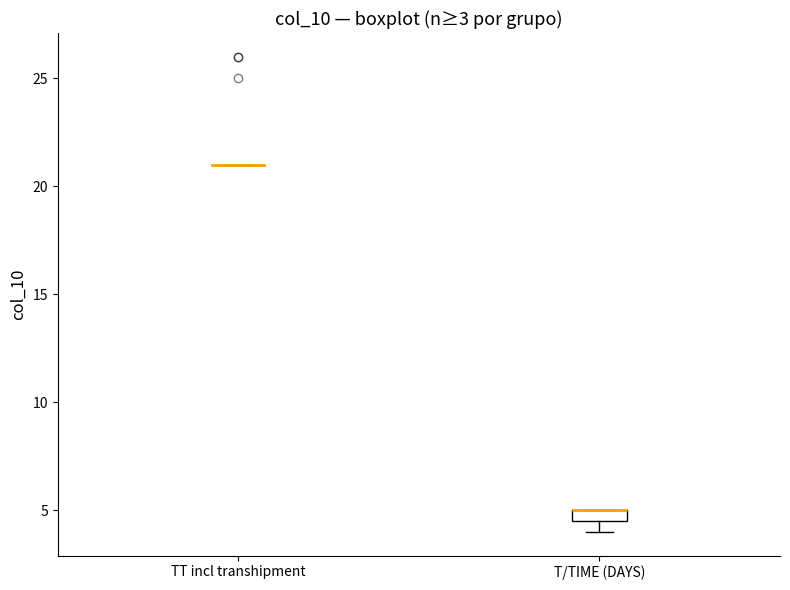

Comparing the boxes themselves (not the whiskers), which one is the tallest?

T/TIME (DAYS)